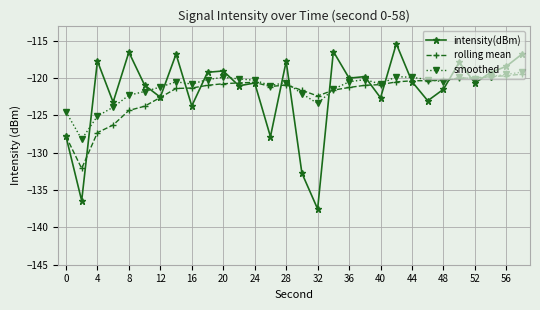

What is the maximum value shown in the chart?

-115.4